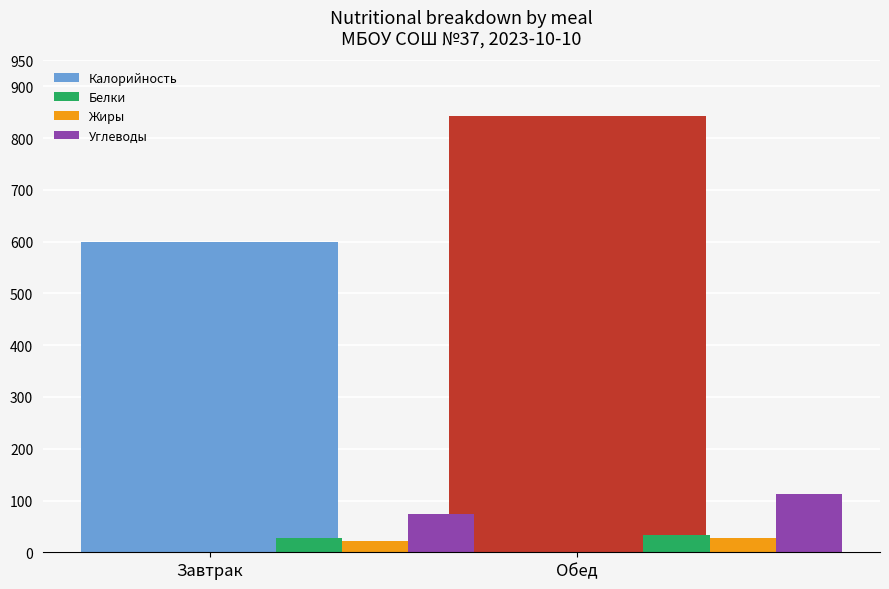

What is the difference between the highest and lowest values at Обед?

814.7